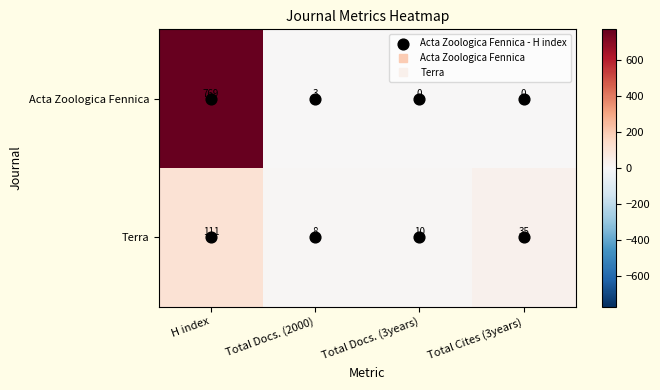

What is the spread (max minus min) of values at Total Cites (3years)?

35